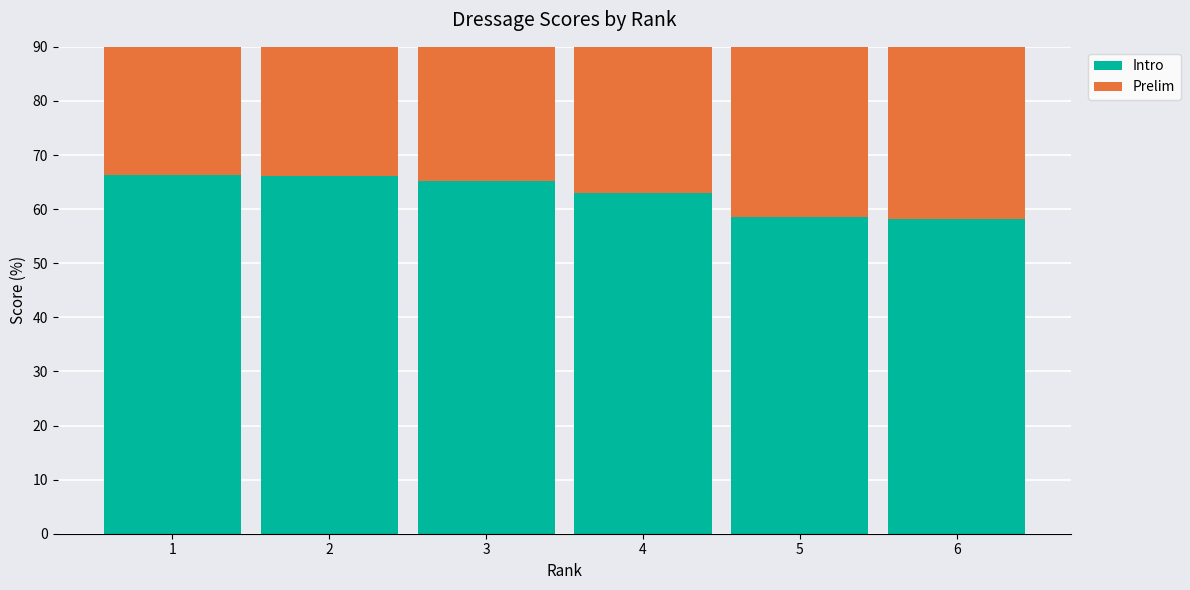

At which label does Intro reach its peak?

1